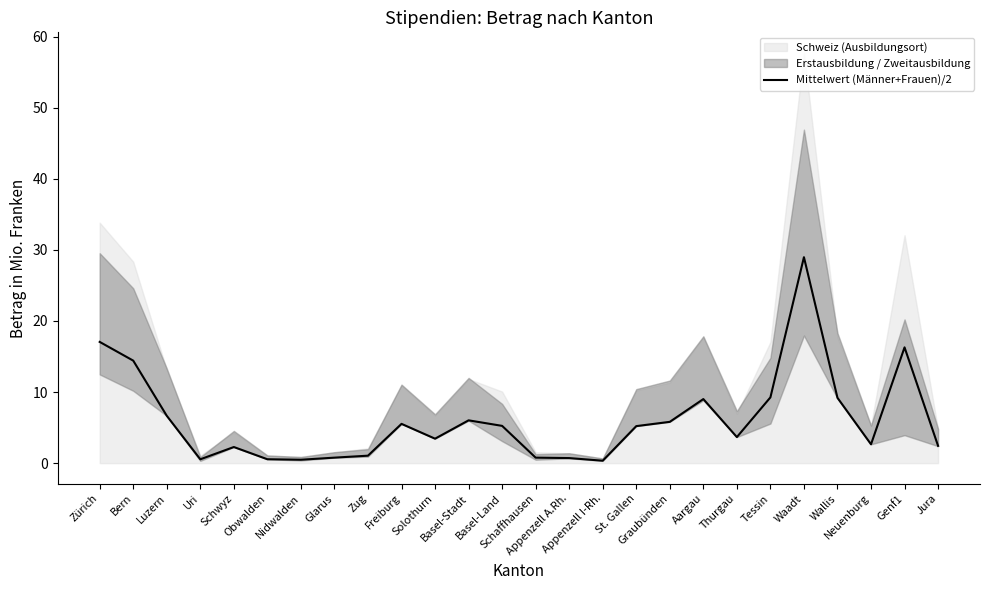

Where is the first local maximum?

Schwyz